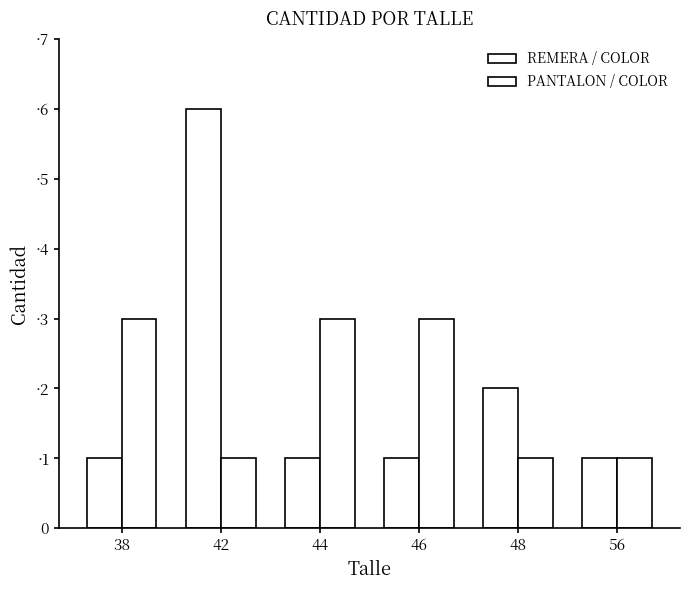

At how many categories does at least one series exceed 5?

1